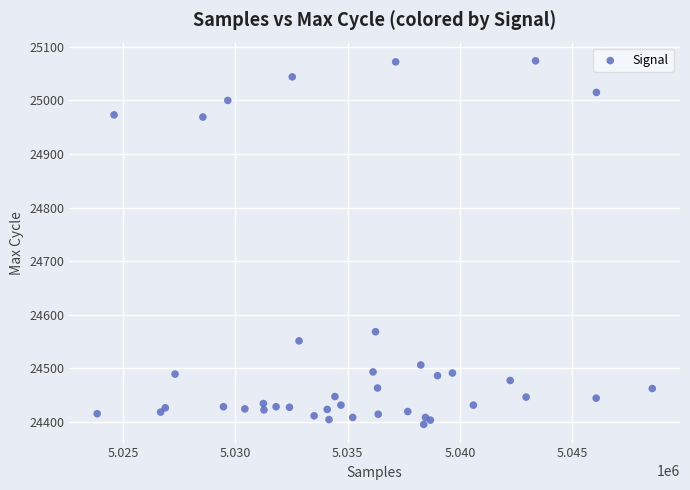

What Y value in the scatter plot is closest to 24734?

24568